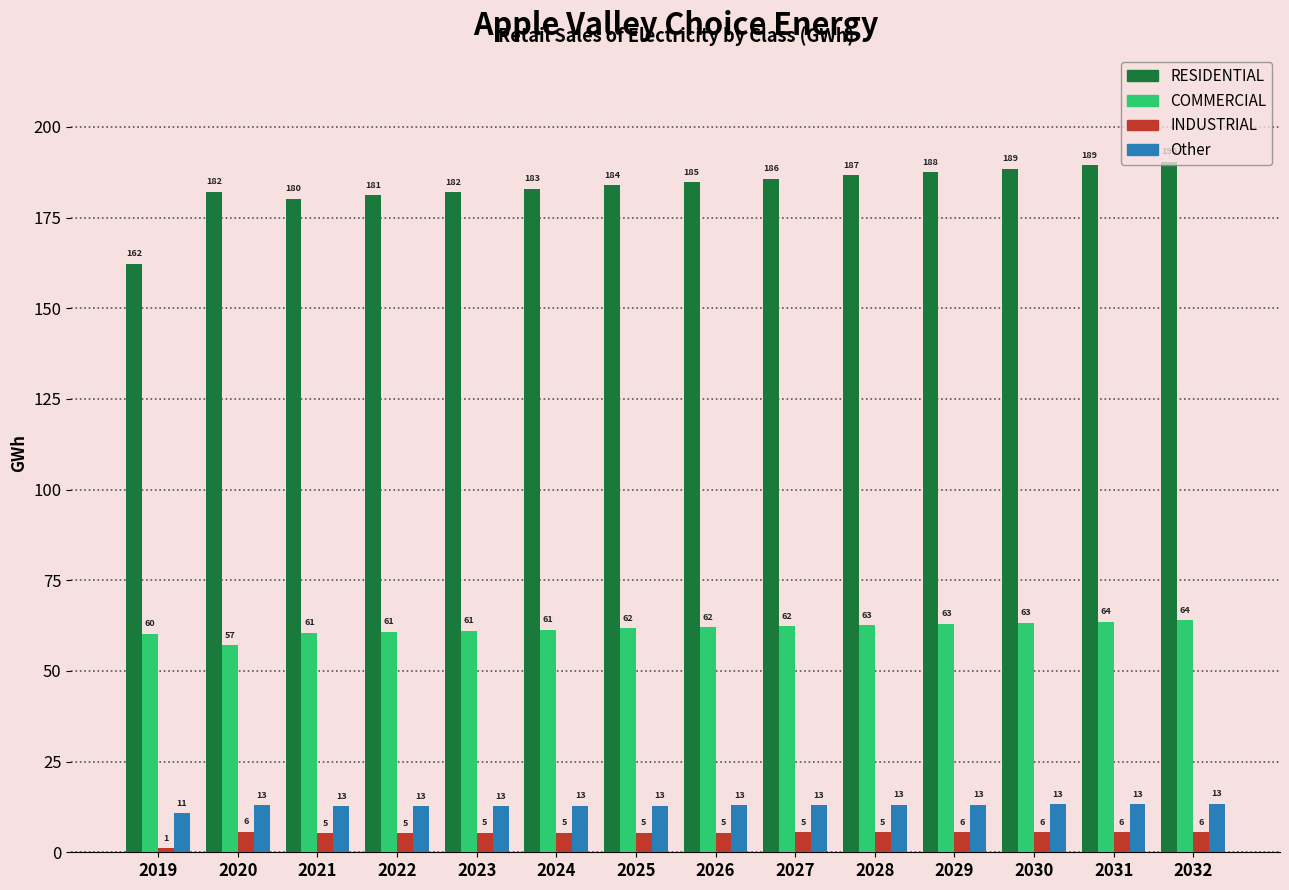

At which label is INDUSTRIAL closest to 3?

2019